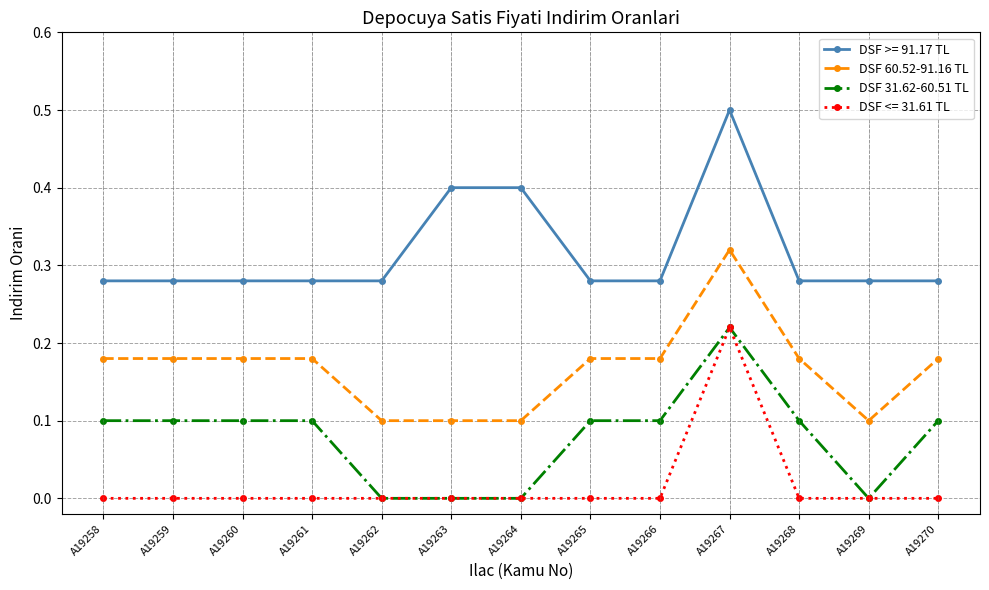

True or false: DSF >= 91.17 TL has more than 0 interior local peaks.

True